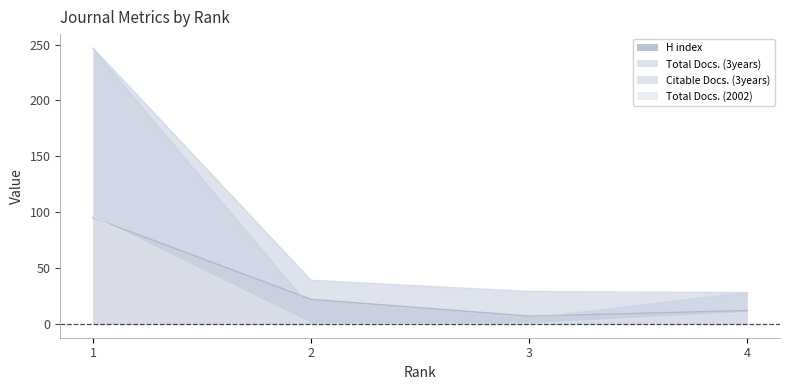

Reading left to right, list all the values displayed in this chart.

H index: 95	22	7	12
Total Docs. (3years): 247	39	29	28
Citable Docs. (3years): 246	14	5	28
Total Docs. (2002): 96	0	0	10